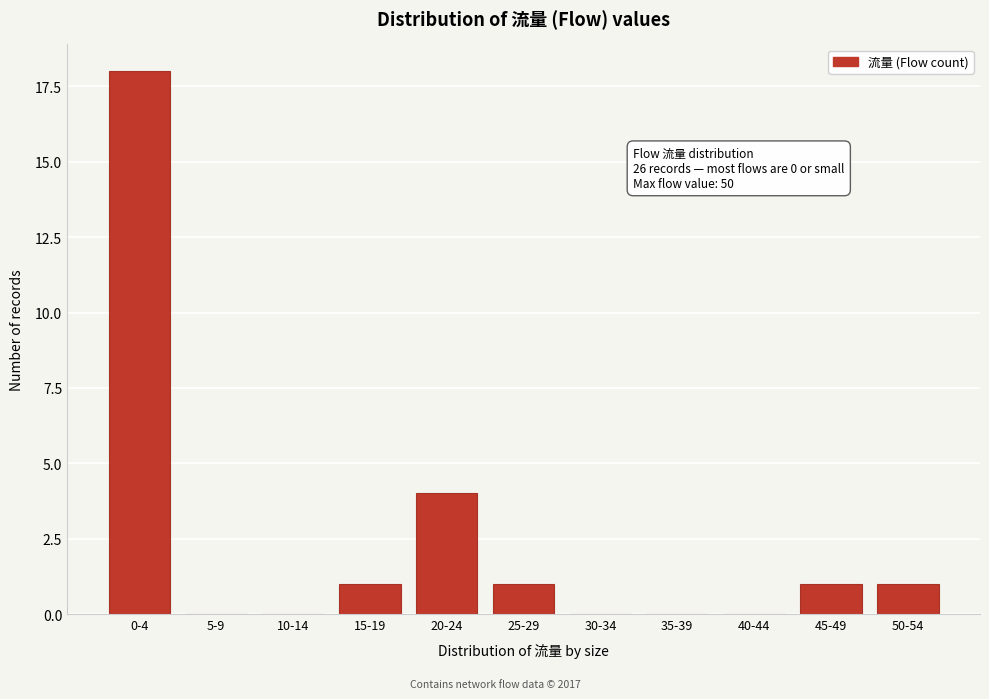

Reading right to left, what are all the values shown in this chart?

50-54=1	45-49=1	40-44=0	35-39=0	30-34=0	25-29=1	20-24=4	15-19=1	10-14=0	5-9=0	0-4=18